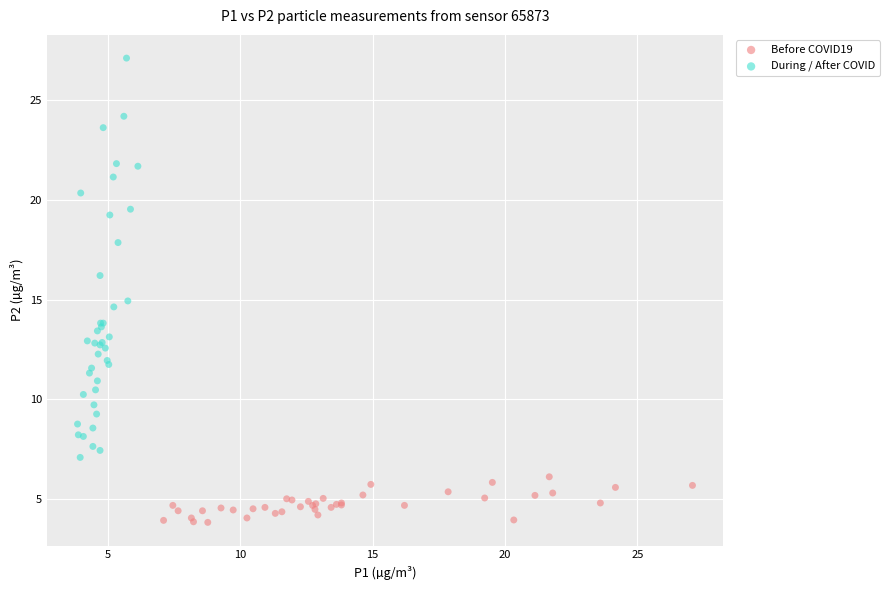

Which series reaches the minimum Y coordinate?

Before COVID19